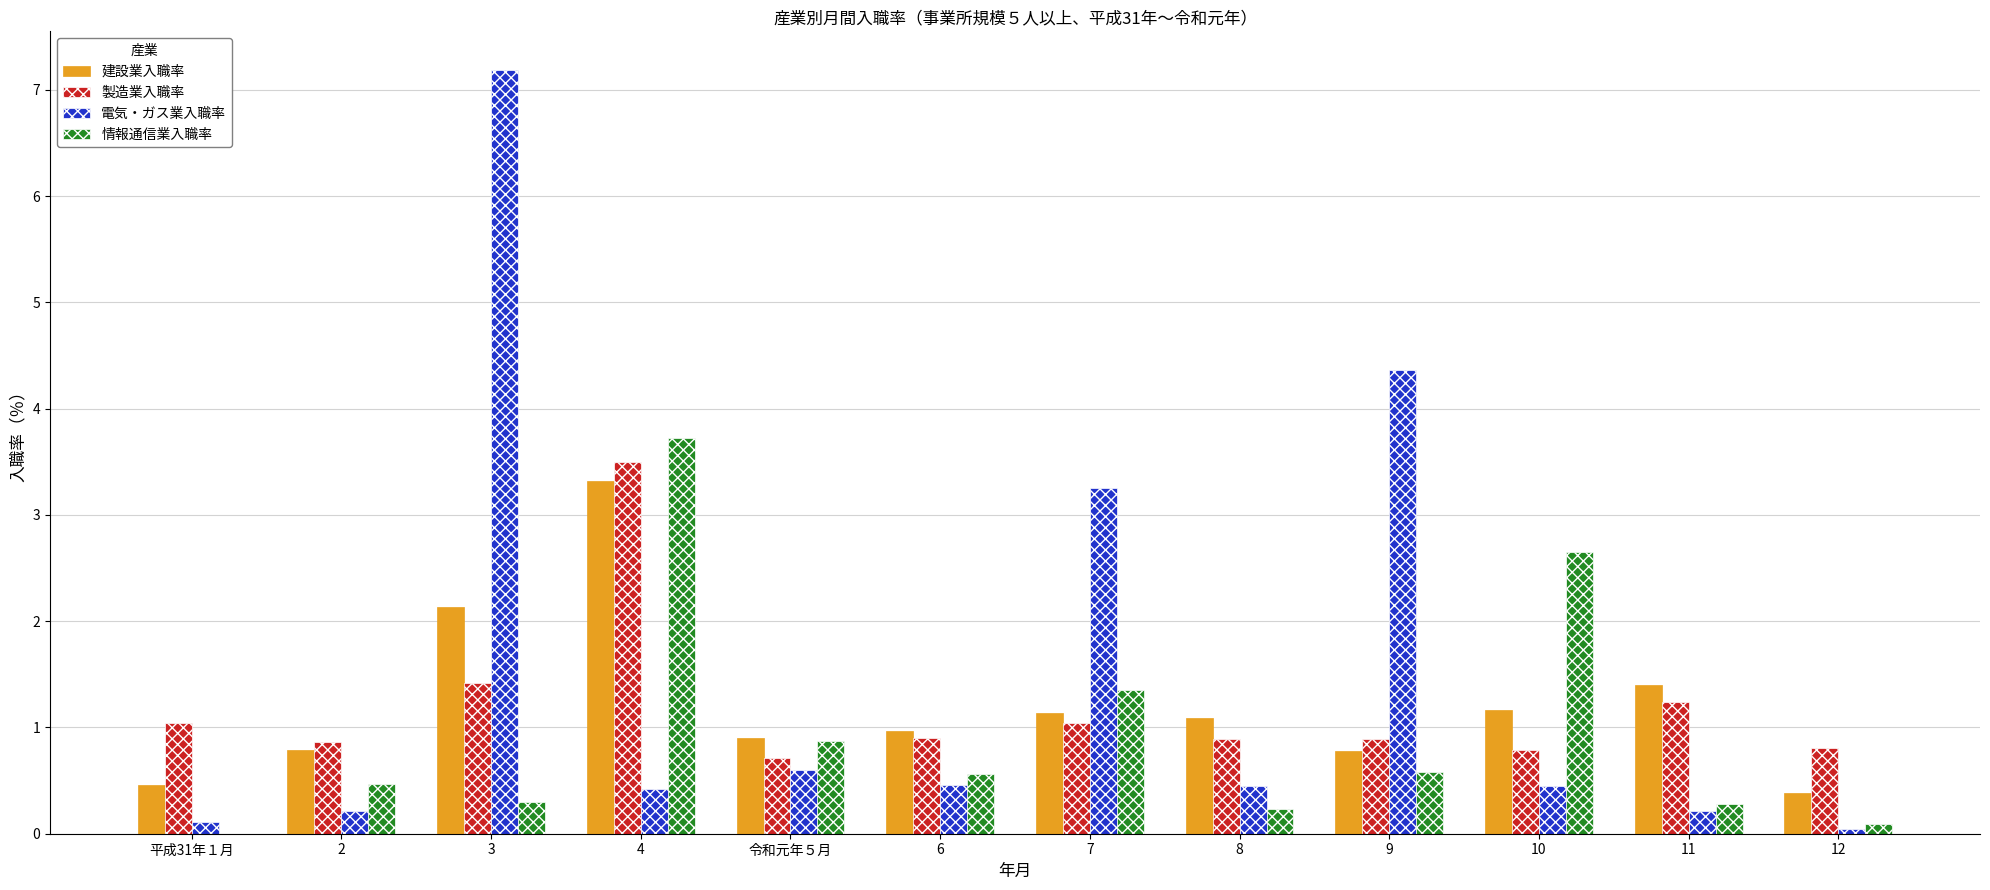

Which series changed the most between 4 and 6?

情報通信業入職率